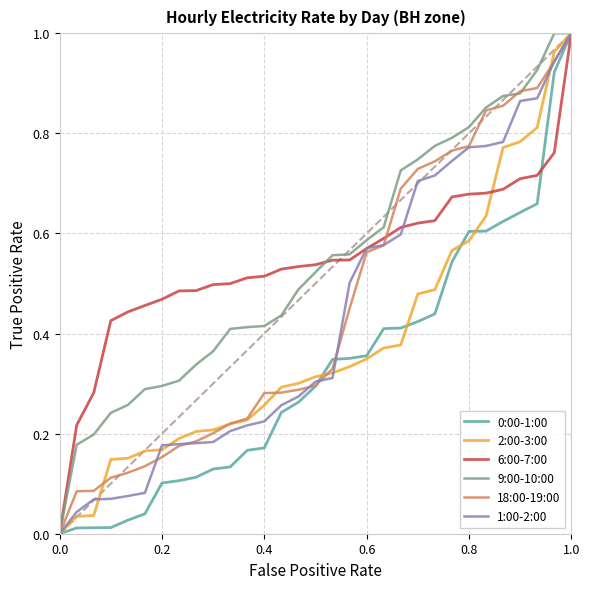

Does the chart have visible grid lines?

Yes